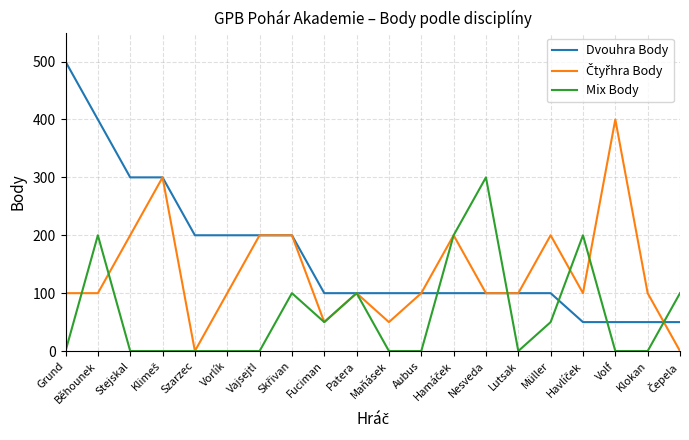

Does the chart display data point markers on the line(s)?

No